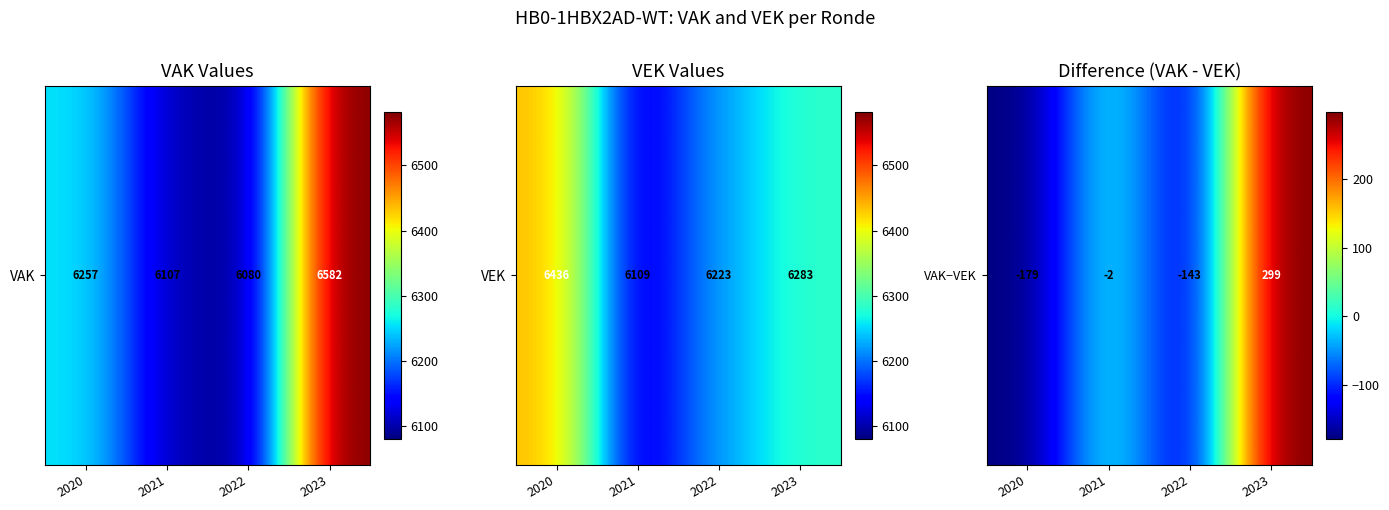

How many values exceed -2?

1